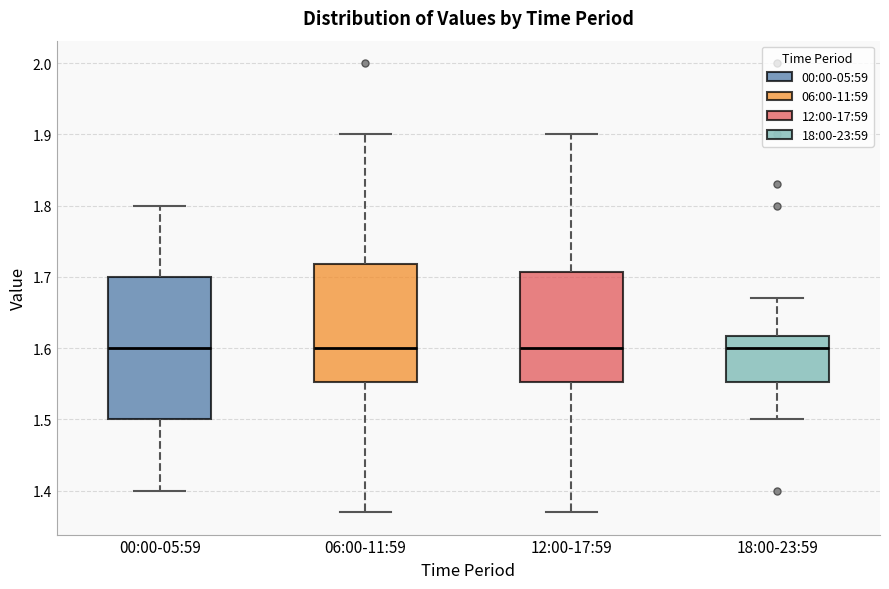

Reading left to right, transcribe this box plot: for each box, give where its median line is, the range the box spans, and where its two whiskers end, as read against the y-axis. The values are not printed on the chart, so give them approximately, as read against the axis.

00:00-05:59: median 1.60, box 1.50 to 1.70, whiskers 1.40 to 1.80
06:00-11:59: median 1.60, box 1.55 to 1.72, whiskers 1.37 to 1.90
12:00-17:59: median 1.60, box 1.55 to 1.71, whiskers 1.37 to 1.90
18:00-23:59: median 1.60, box 1.55 to 1.62, whiskers 1.50 to 1.67